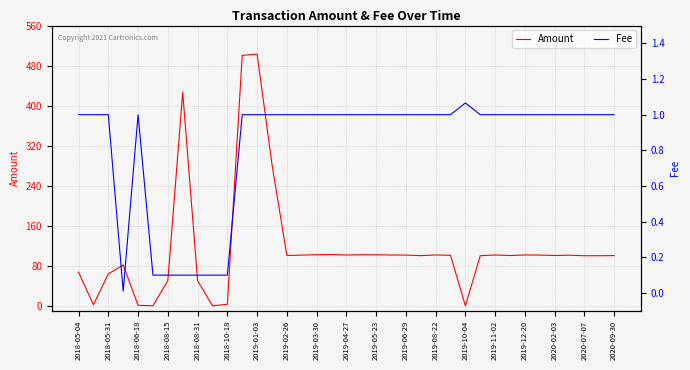

The Amount series shows 3.0 at 2018-10-18. True or false?

True